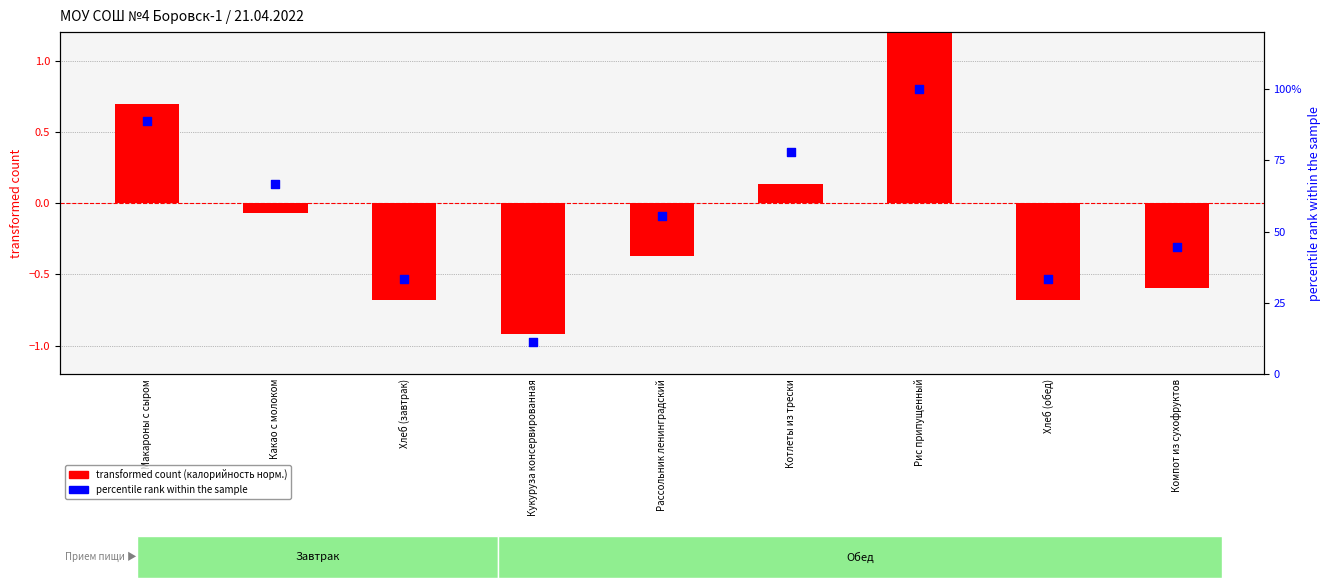

Is the value of transformed count (калорийность норм.) at Кукуруза консервированная greater than the value of percentile rank within the sample at Котлеты из трески?

No